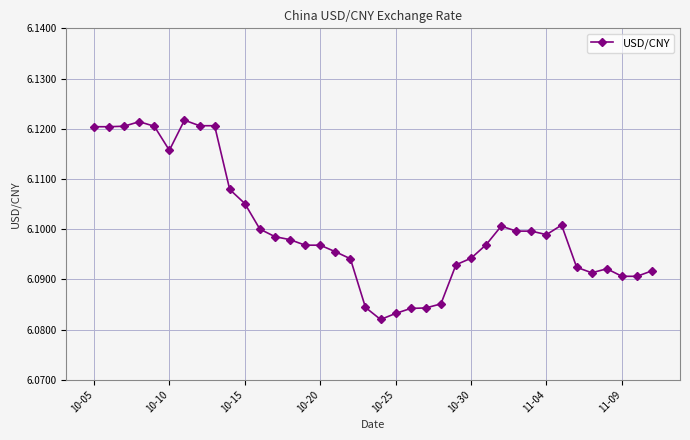

True or false: the data has more than 0 interior local peaks.

True